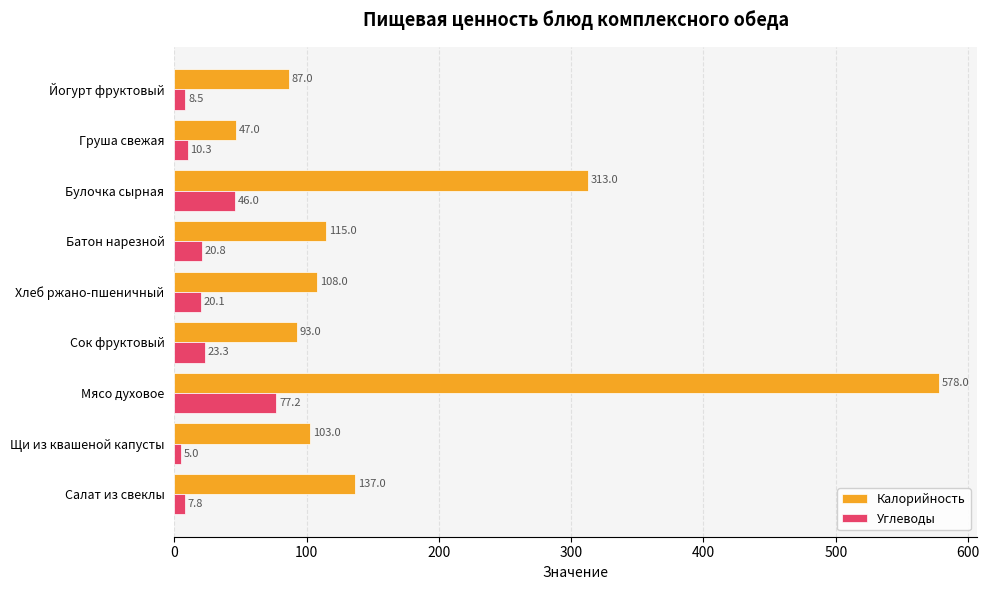

What value does the Углеводы series have at Груша свежая?

10.3